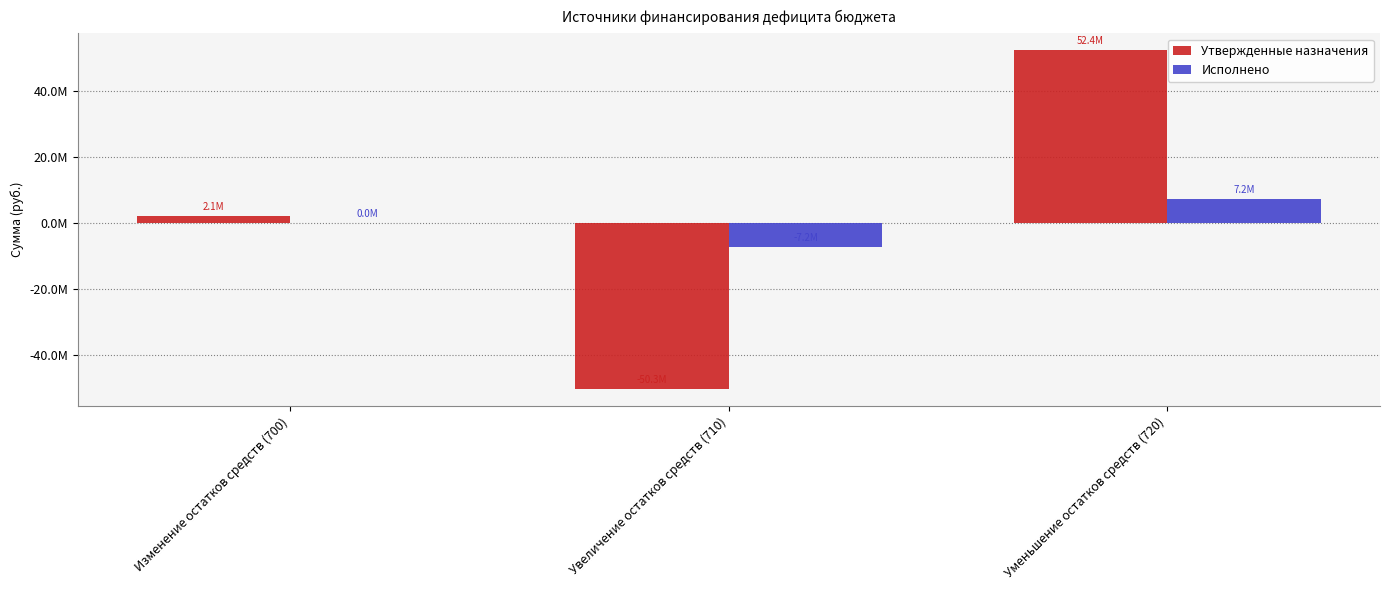

What is the spread (max minus min) of values at Изменение остатков средств (700)?

2061962.2